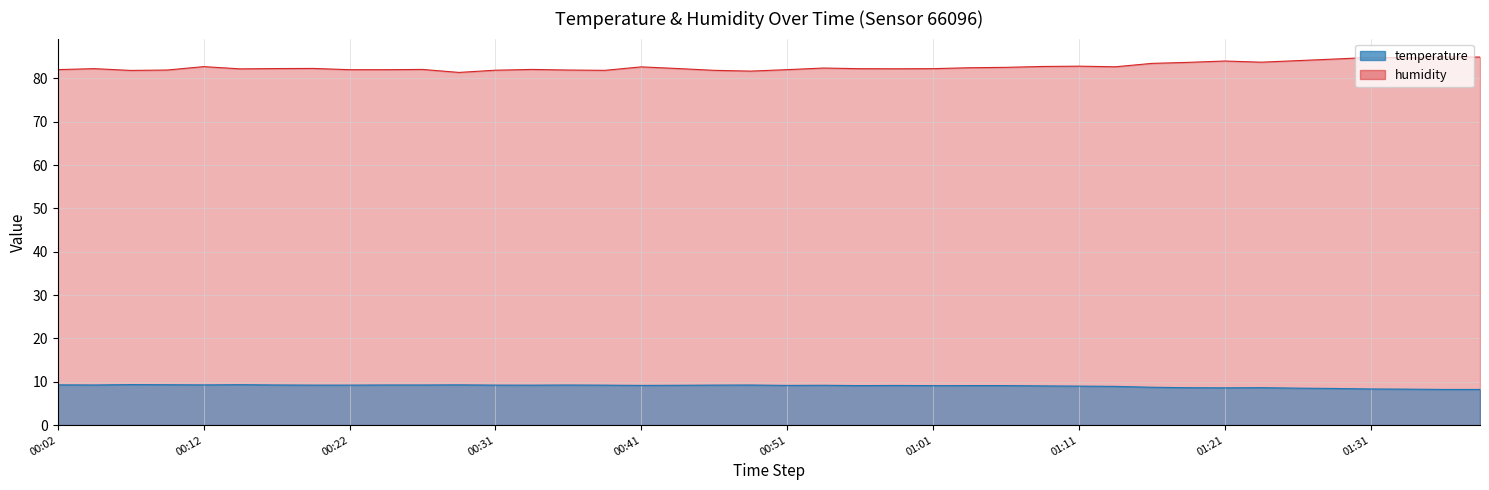

True or false: humidity and temperature cross at least once.

False